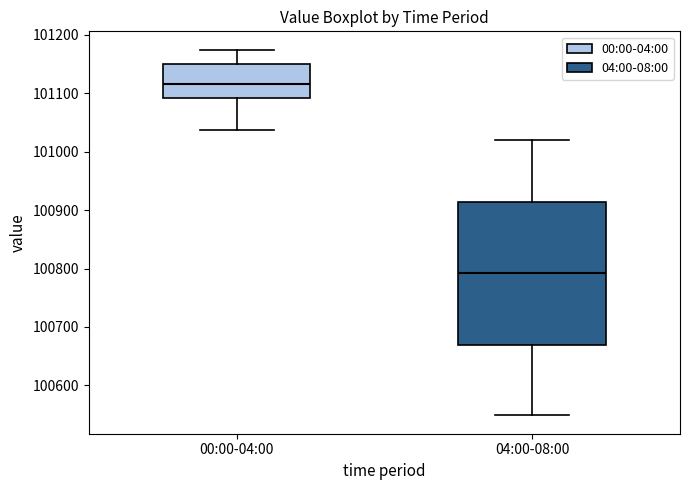

Which box has the lowest median line?

04:00-08:00